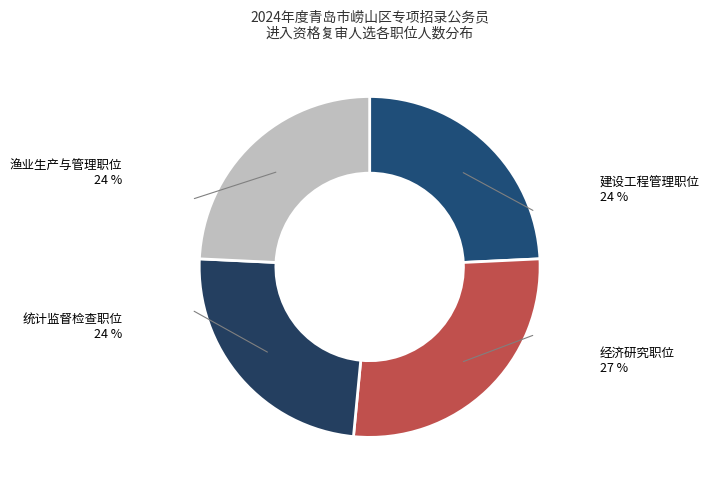

Between 统计监督检查职位 and 建设工程管理职位, which is larger?

统计监督检查职位